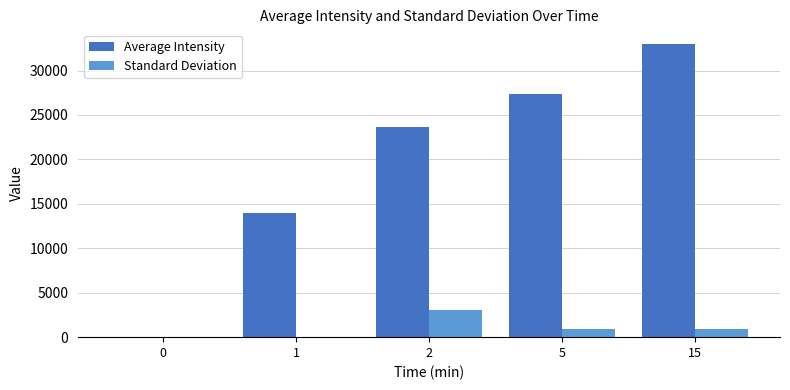

What are all the series names shown in the legend?

Average Intensity, Standard Deviation